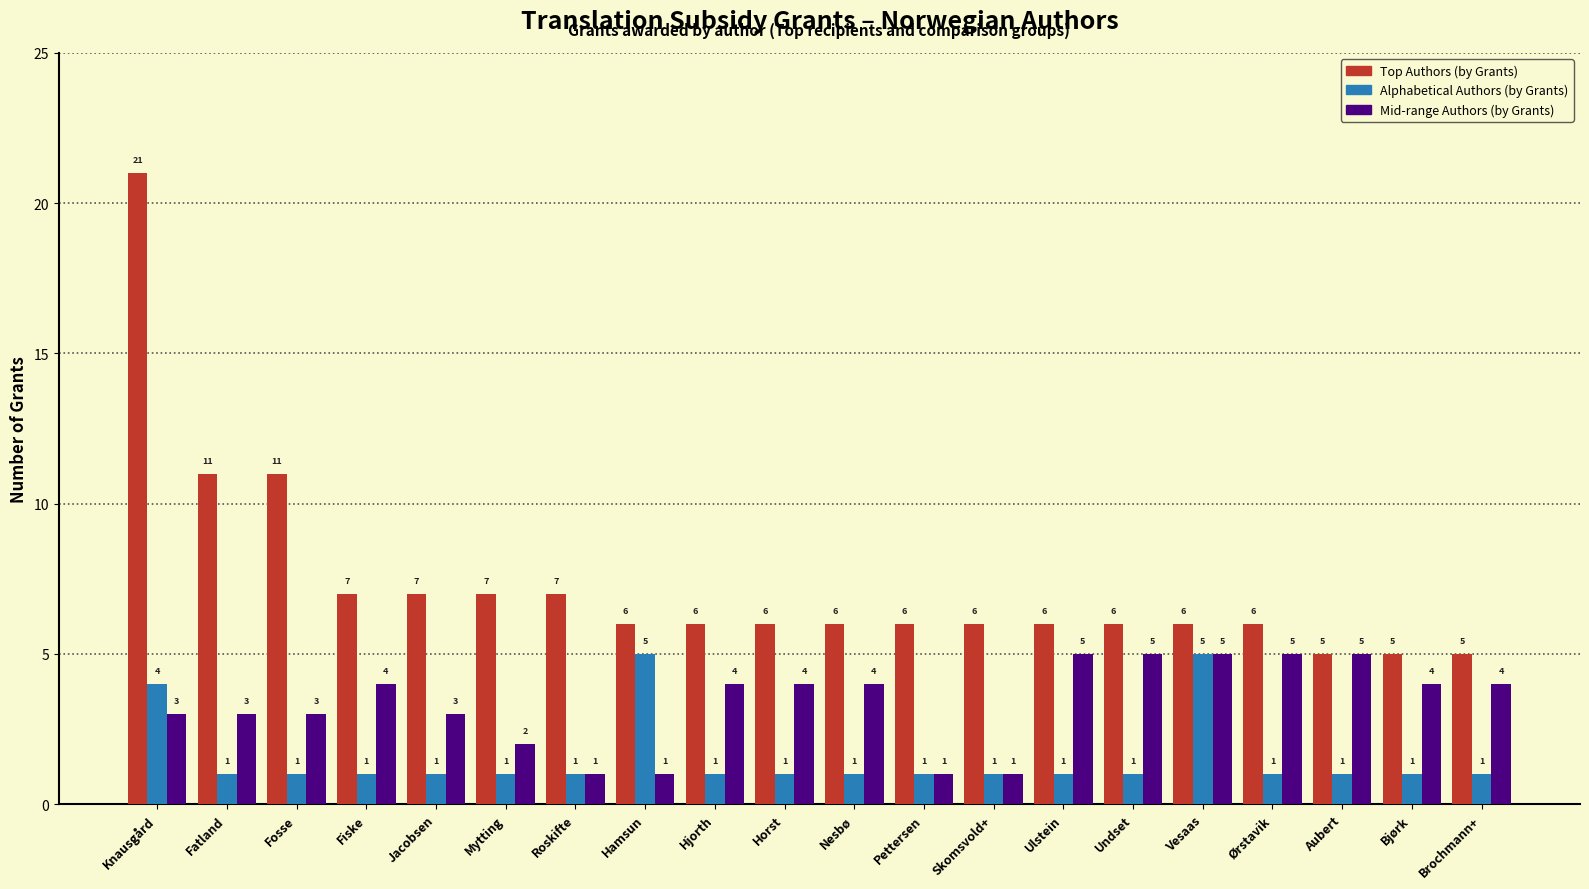

At which category does the chart reach its peak across all series?

Knausgård